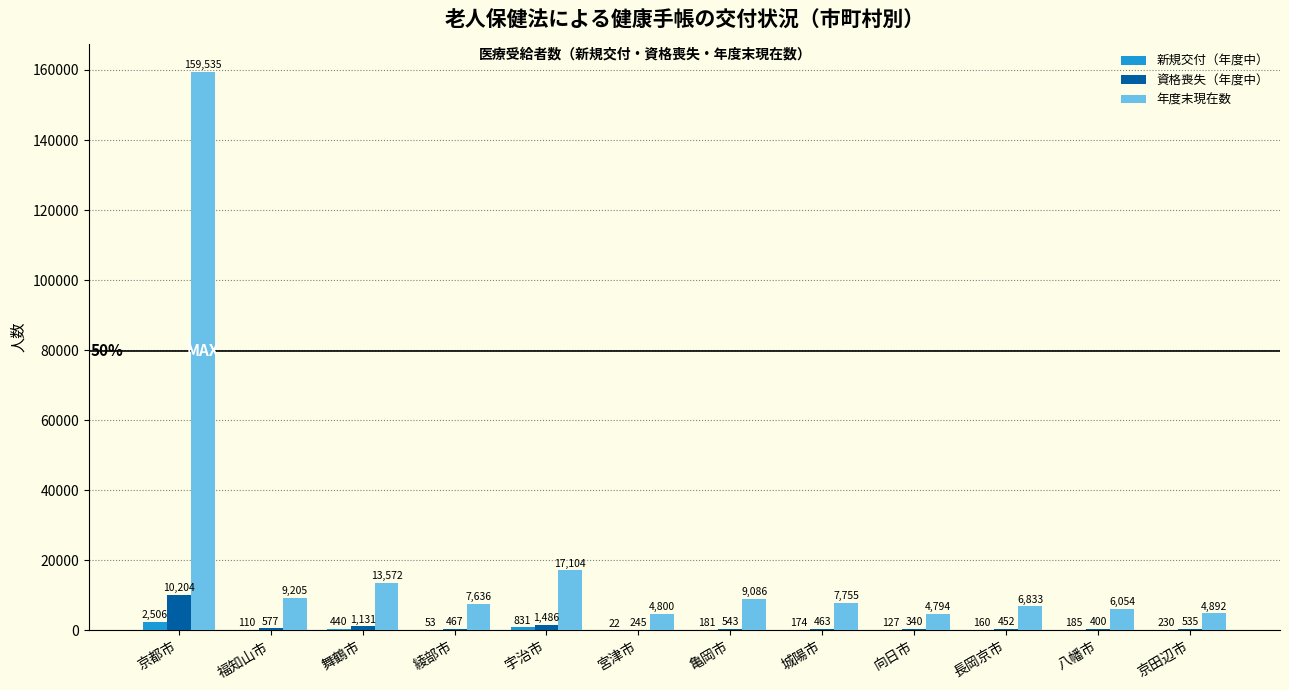

The value of 年度末現在数 at 宇治市 is 5672. True or false?

False